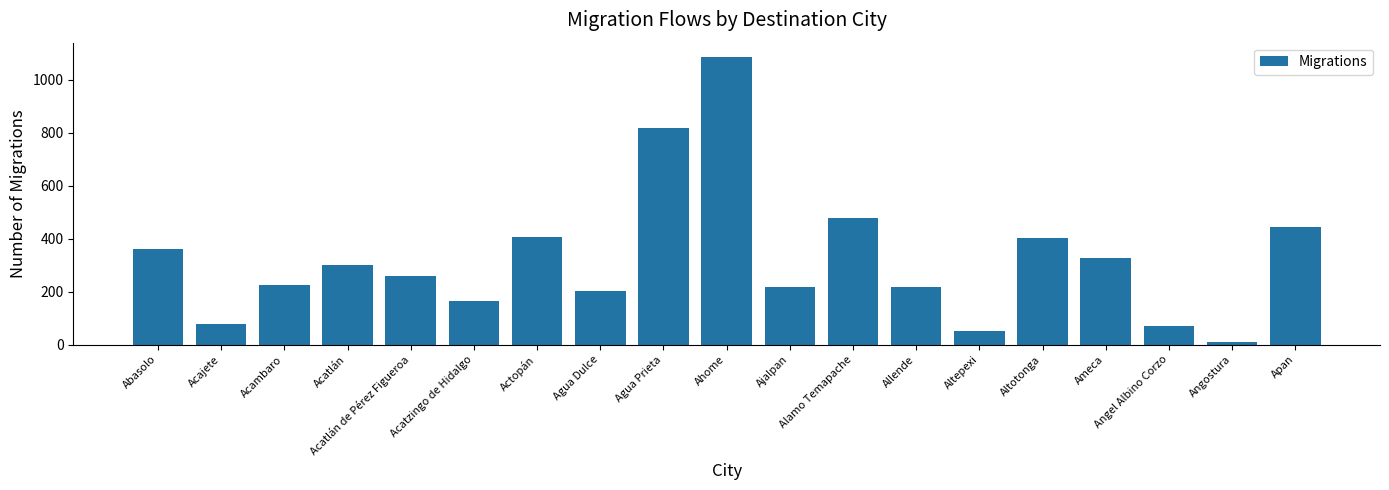

What is the change in value from Actopán to Agua Prieta?

+409